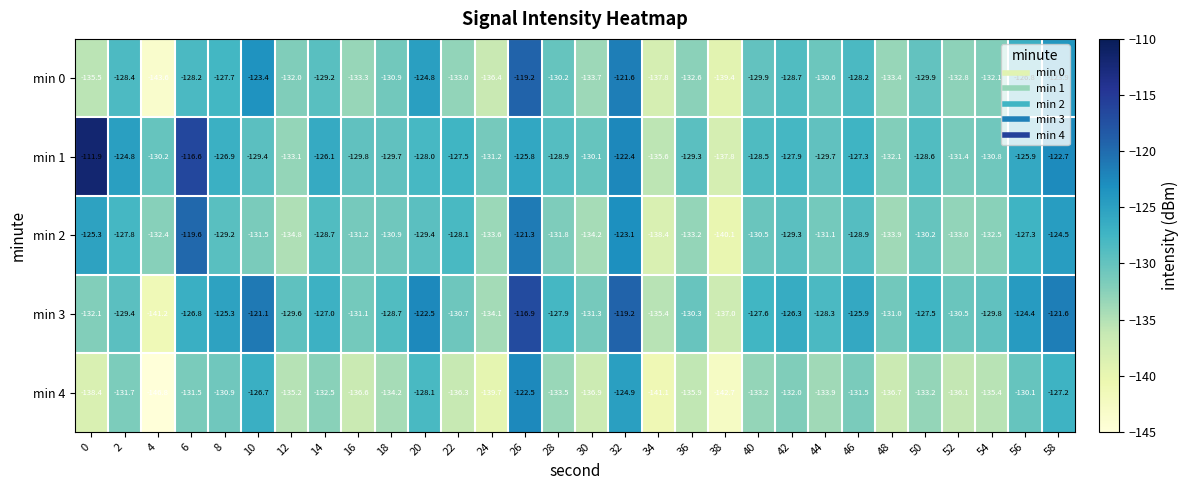

What is the average value of the min 4 series?

-133.8